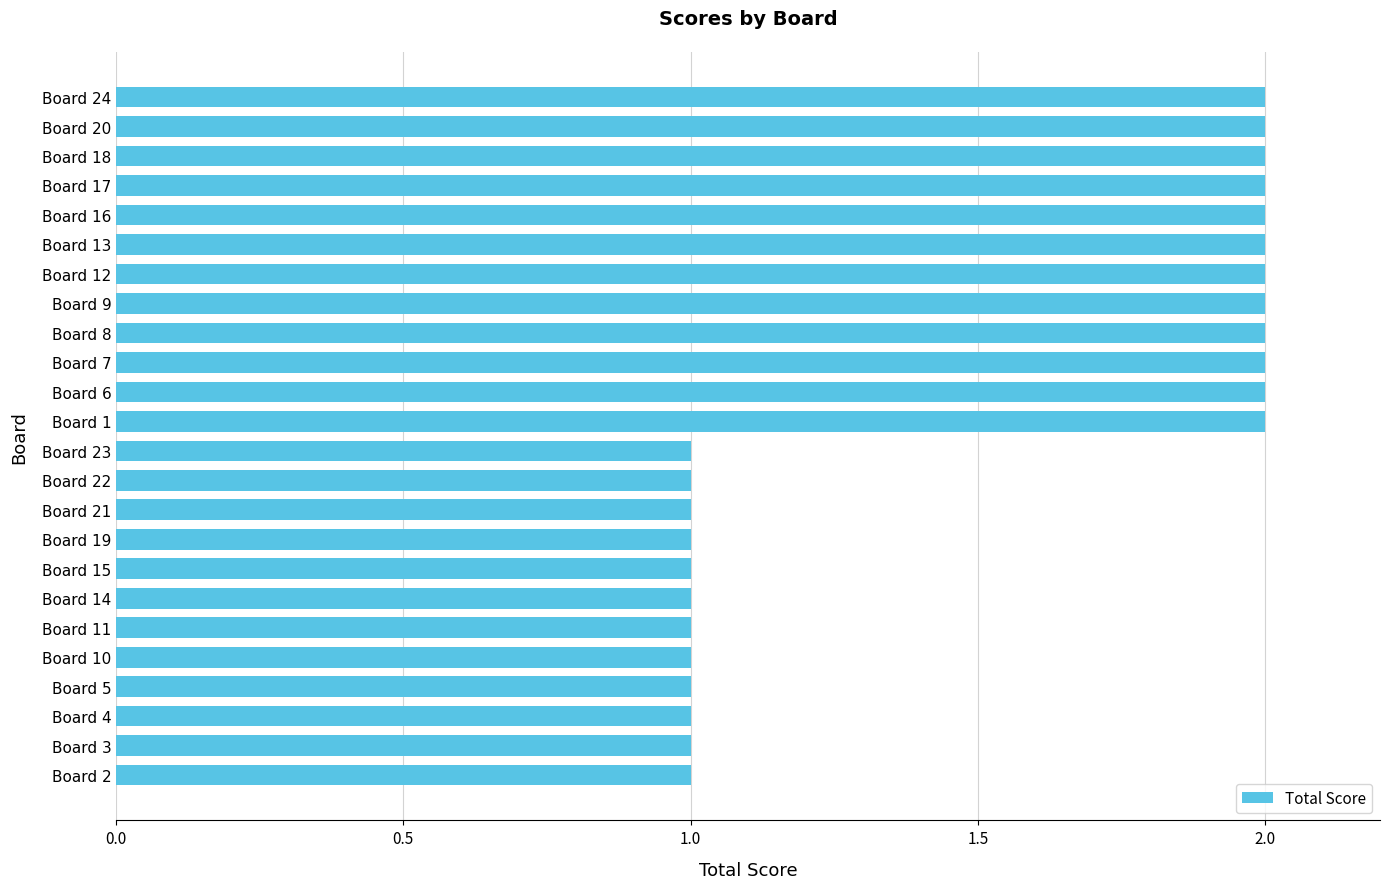

The chart shows a value of 1 at Board 13. True or false?

False